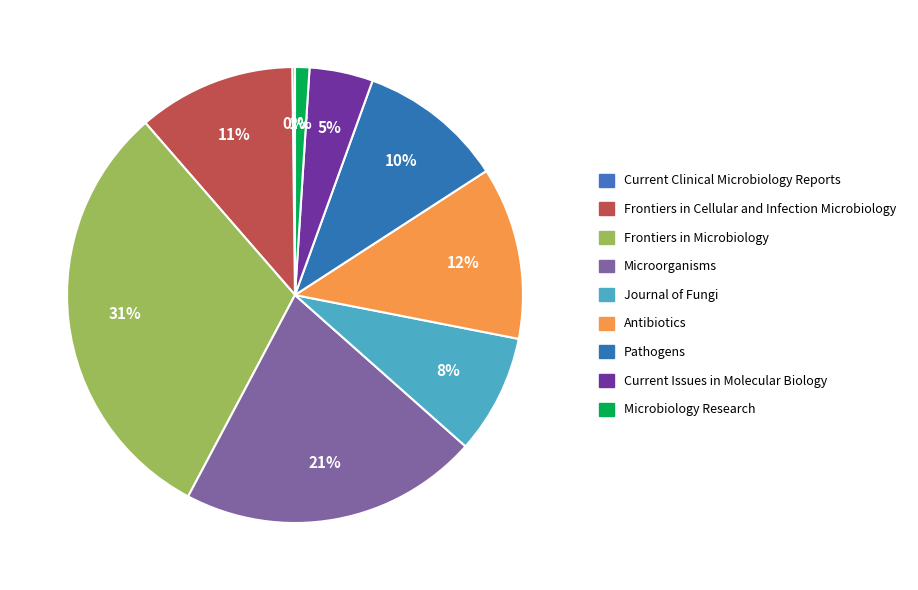

Approximately how many times larger is the value at Antibiotics compared to Microbiology Research?

12.0